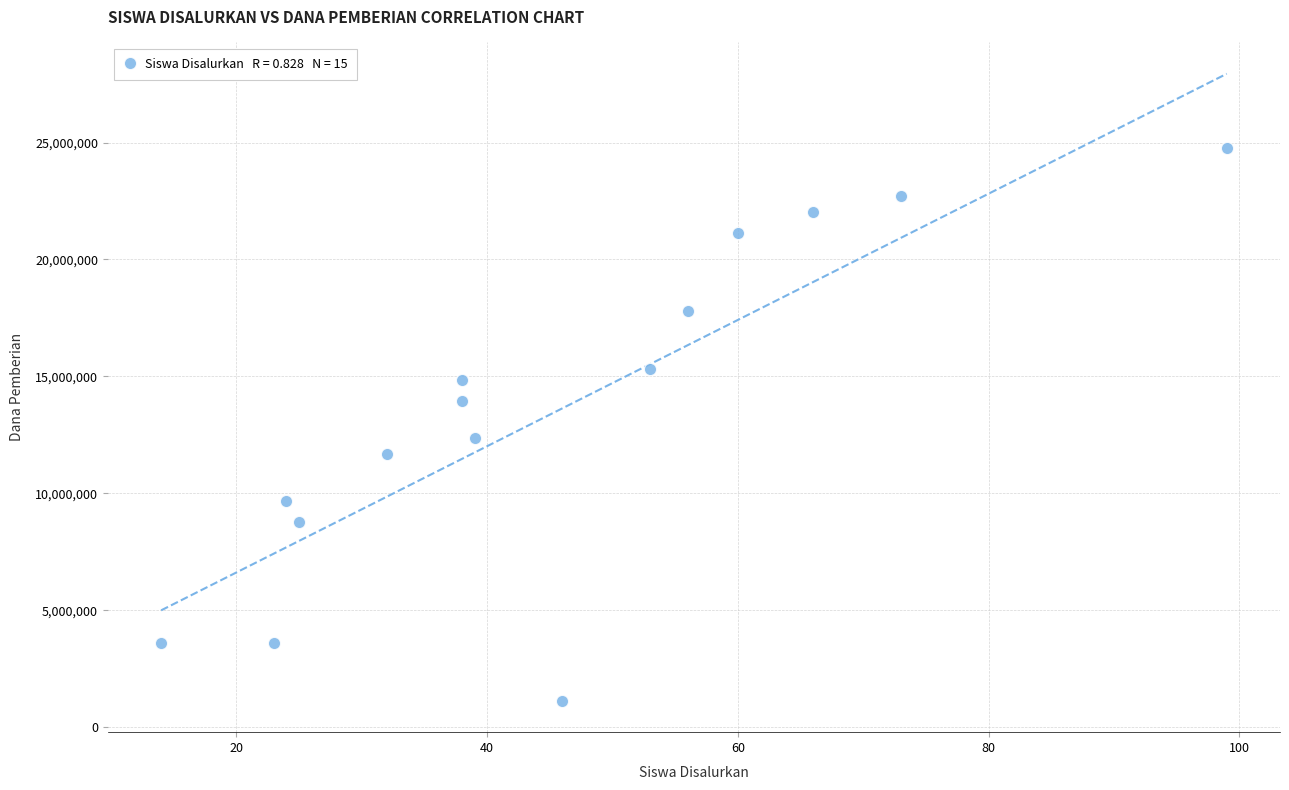

What Y value in the scatter plot is closest to 12937500?

12375000